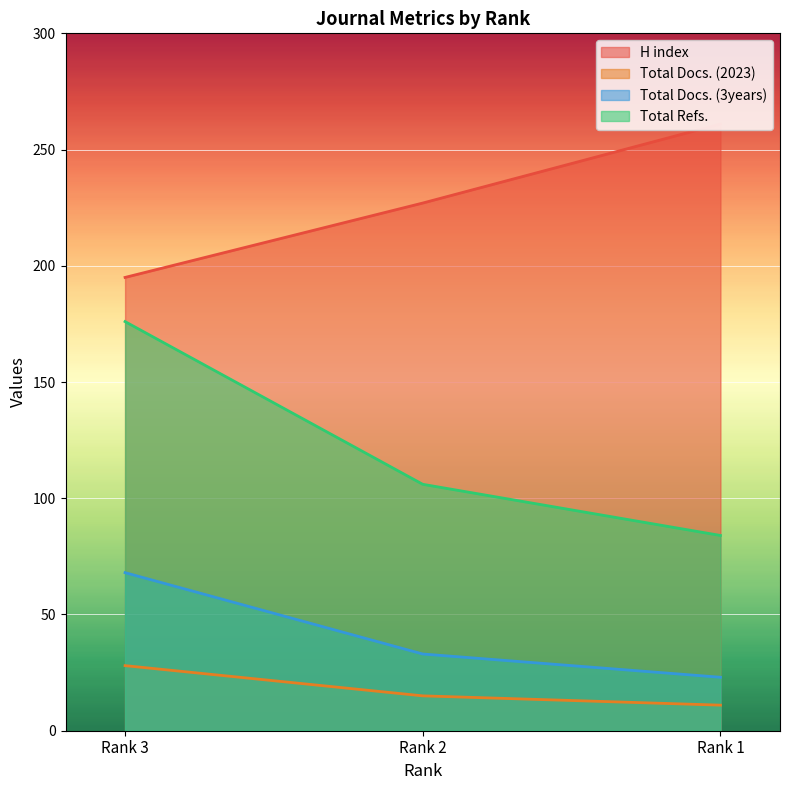

Reading right to left, transcribe all the data shown in this chart.

H index: 261	227	195
Total Docs. (2023): 11	15	28
Total Docs. (3years): 23	33	68
Total Refs.: 84	106	176